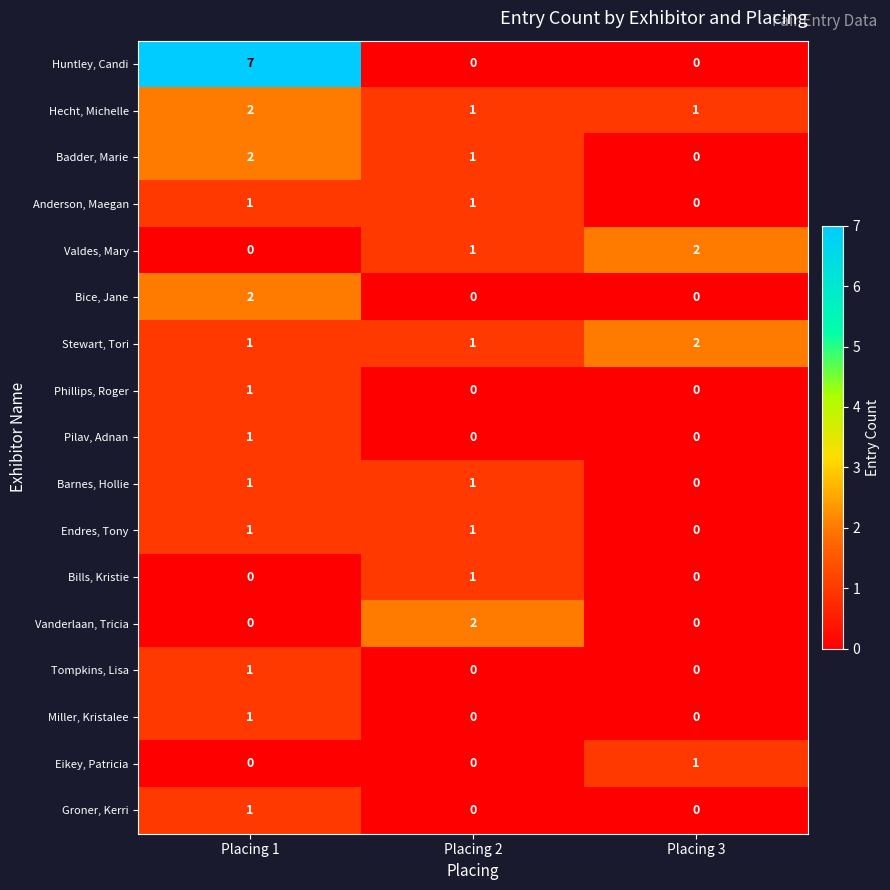

Count the Barnes, Hollie values in the range 0 to 1.

3